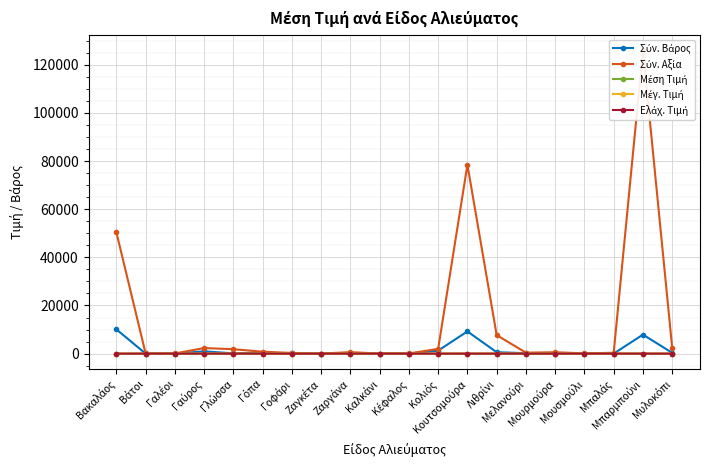

How many interior local peaks does the Σύν. Αξία series have?

5